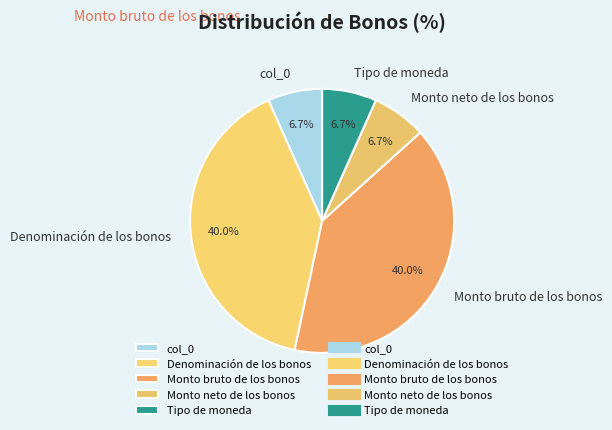

Do Denominación de los bonos and col_0 together represent more than half of the pie?

No